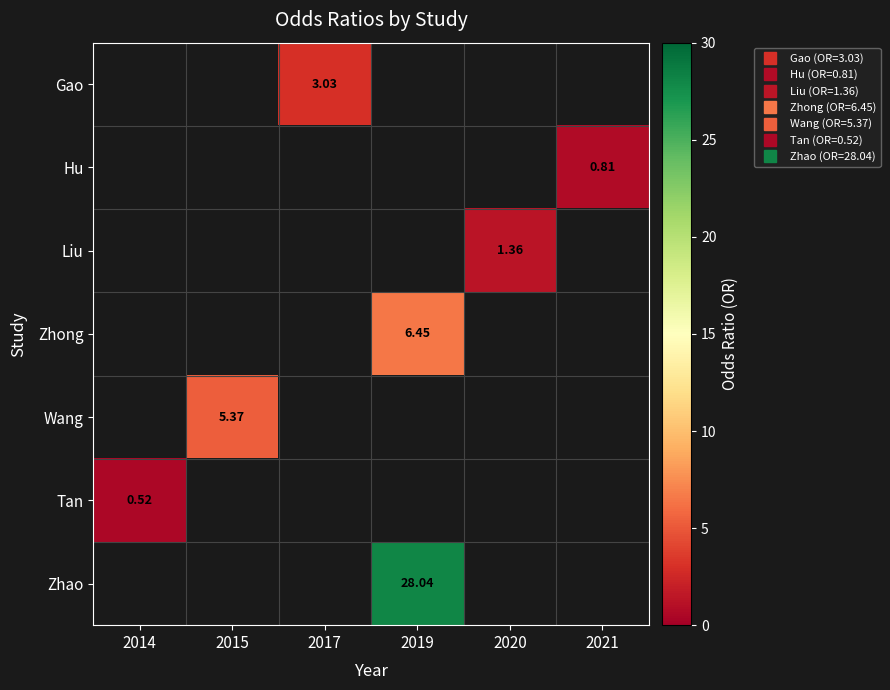

Which category has the lowest value across all series?

2014